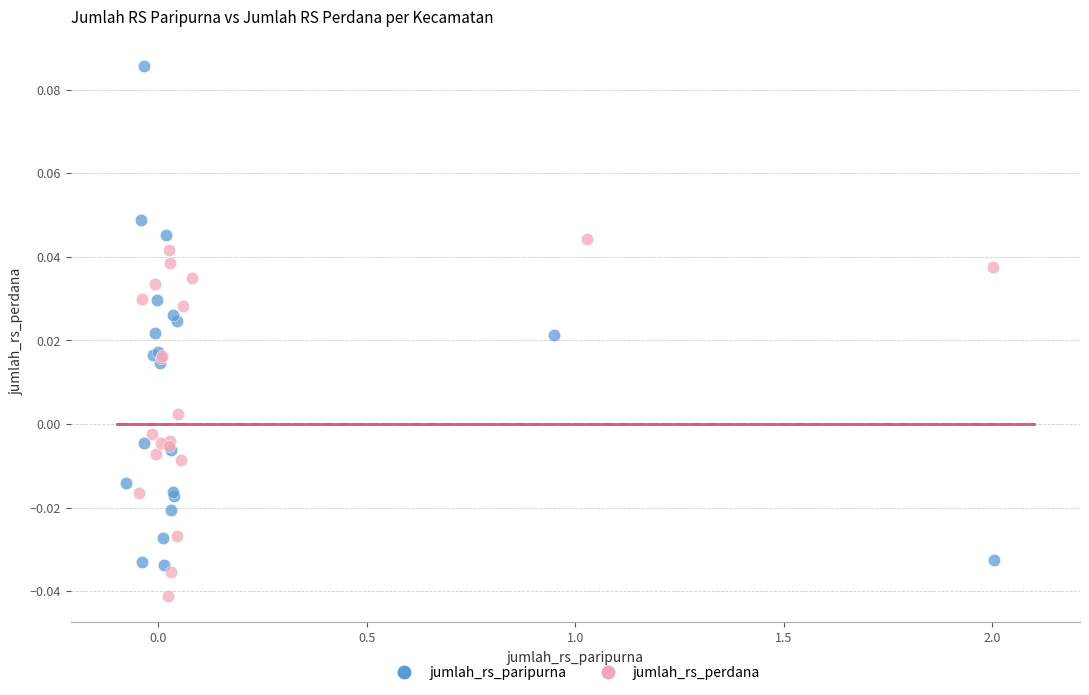

Which series has the largest Y range (max minus min)?

jumlah_rs_paripurna